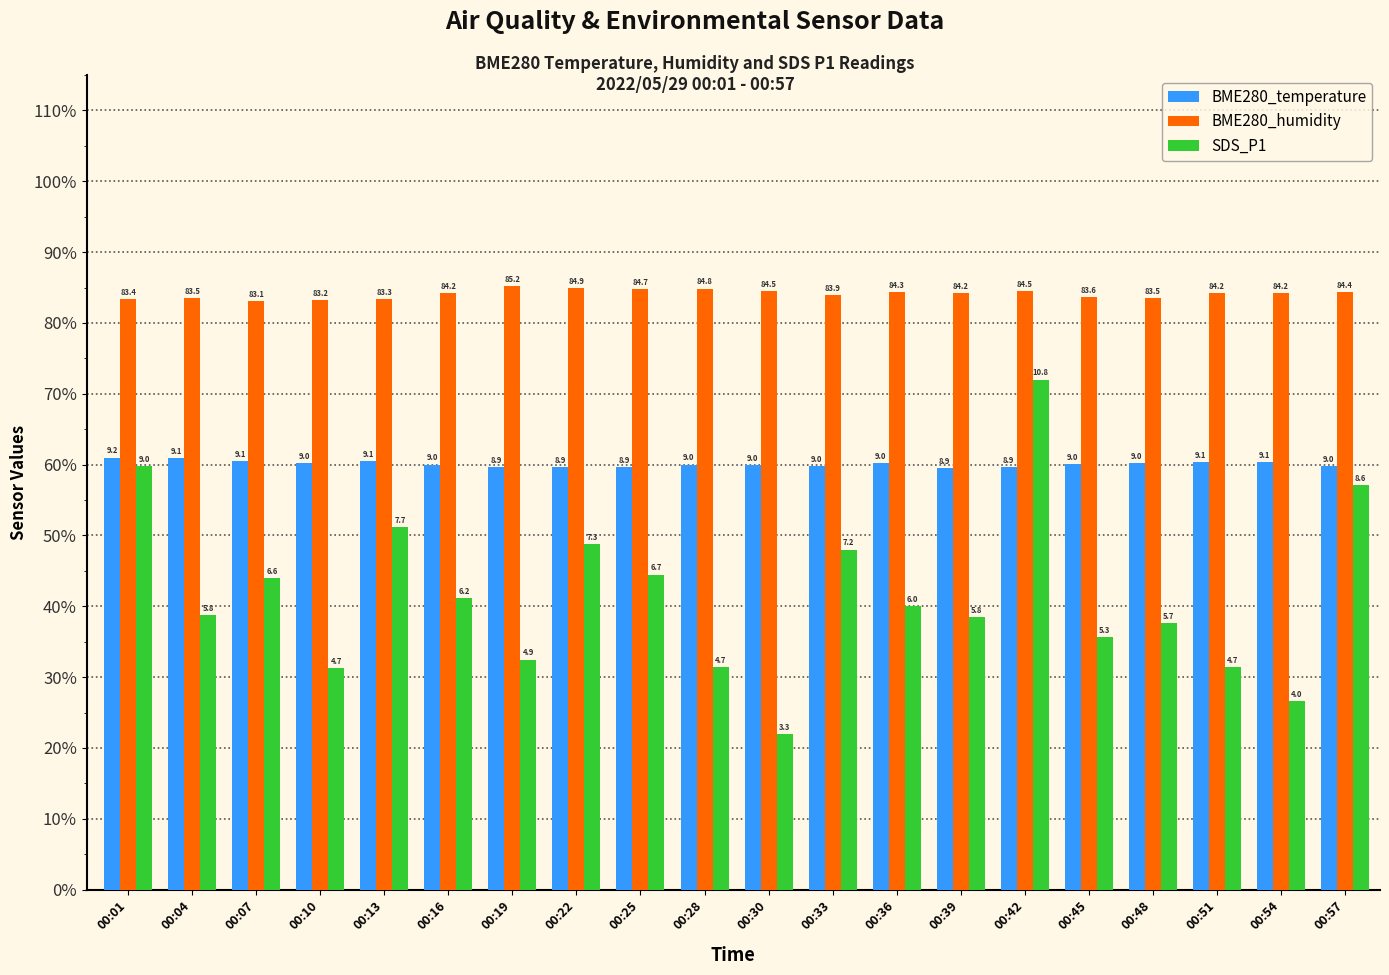

What is the spread (max minus min) of values at 00:48?

45.8